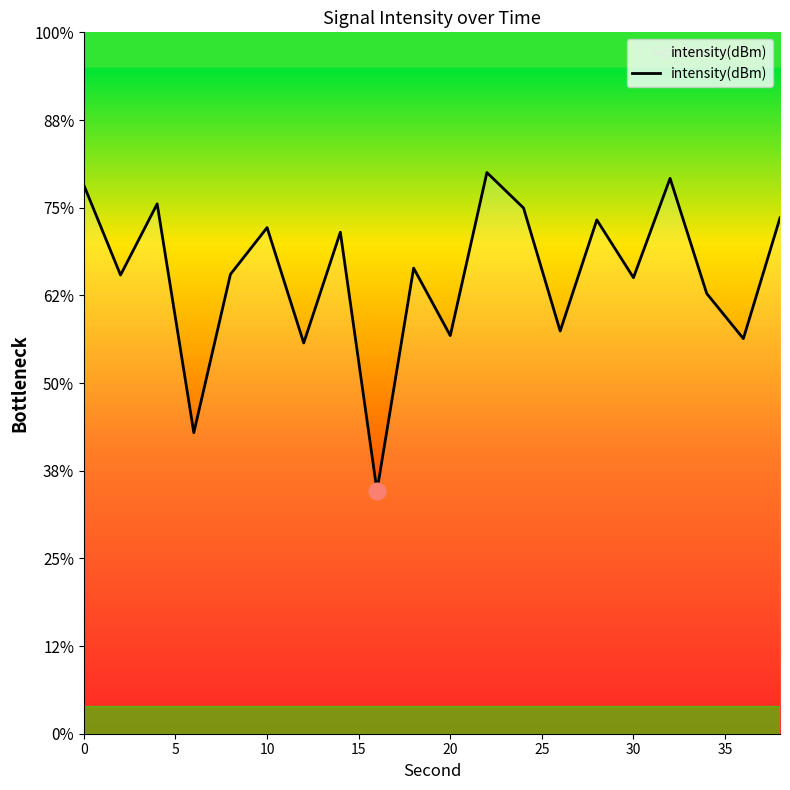

Reading left to right, transcribe all the data shown in this chart.

-128.7	-133.8	-129.8	-142.8	-133.8	-131.1	-137.7	-131.4	-146.1	-133.4	-137.3	-128.0	-130.0	-137.0	-130.7	-134.0	-128.3	-134.9	-137.5	-130.6